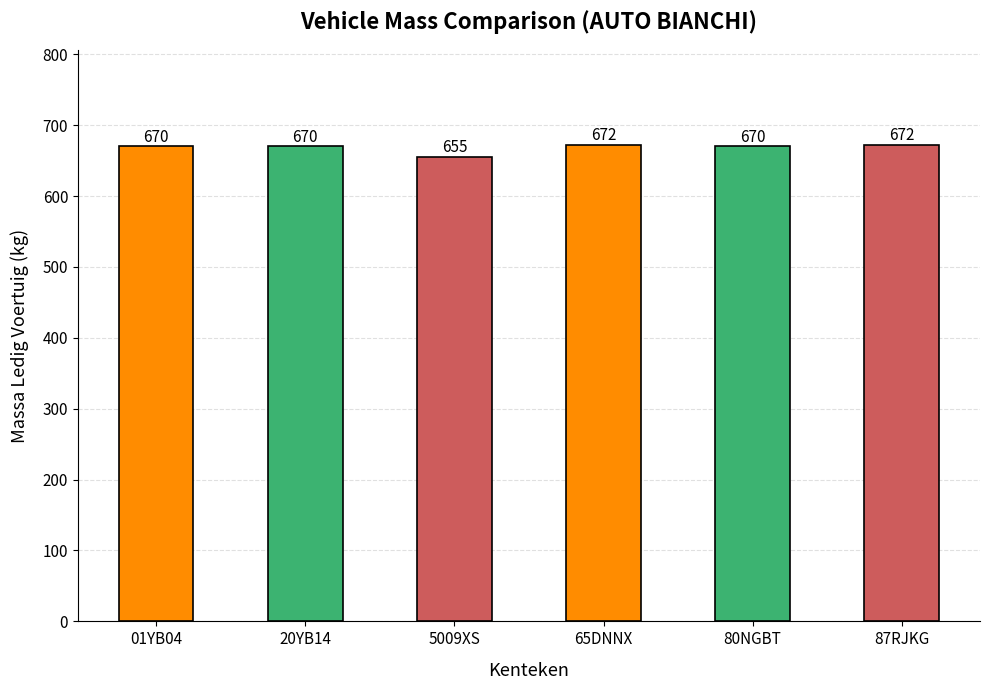

What is the label of the 4th bar from the left?

65DNNX